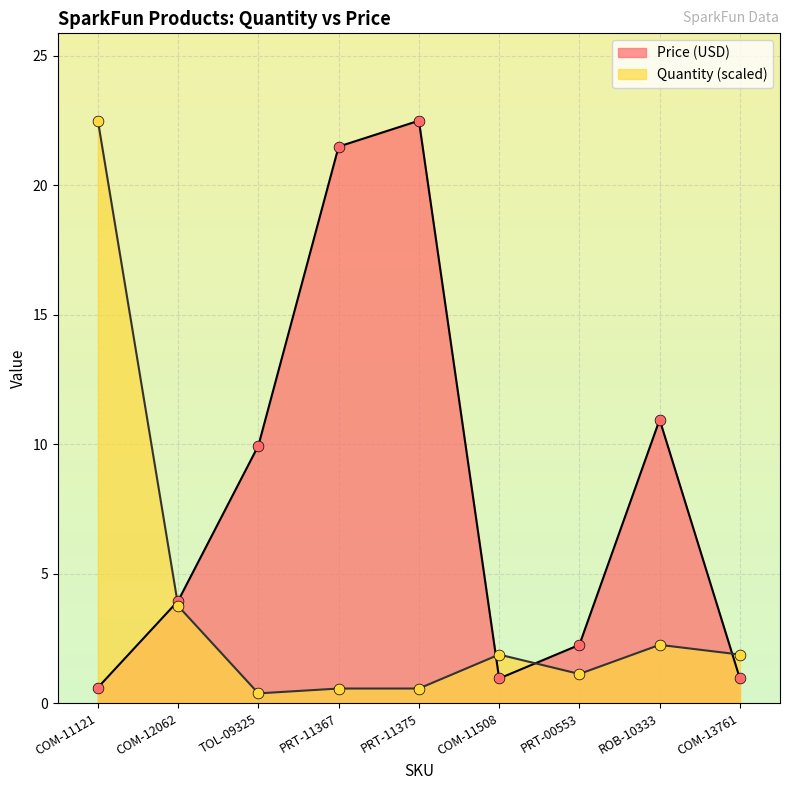

Which series has the largest total across all categories?

Price (USD)